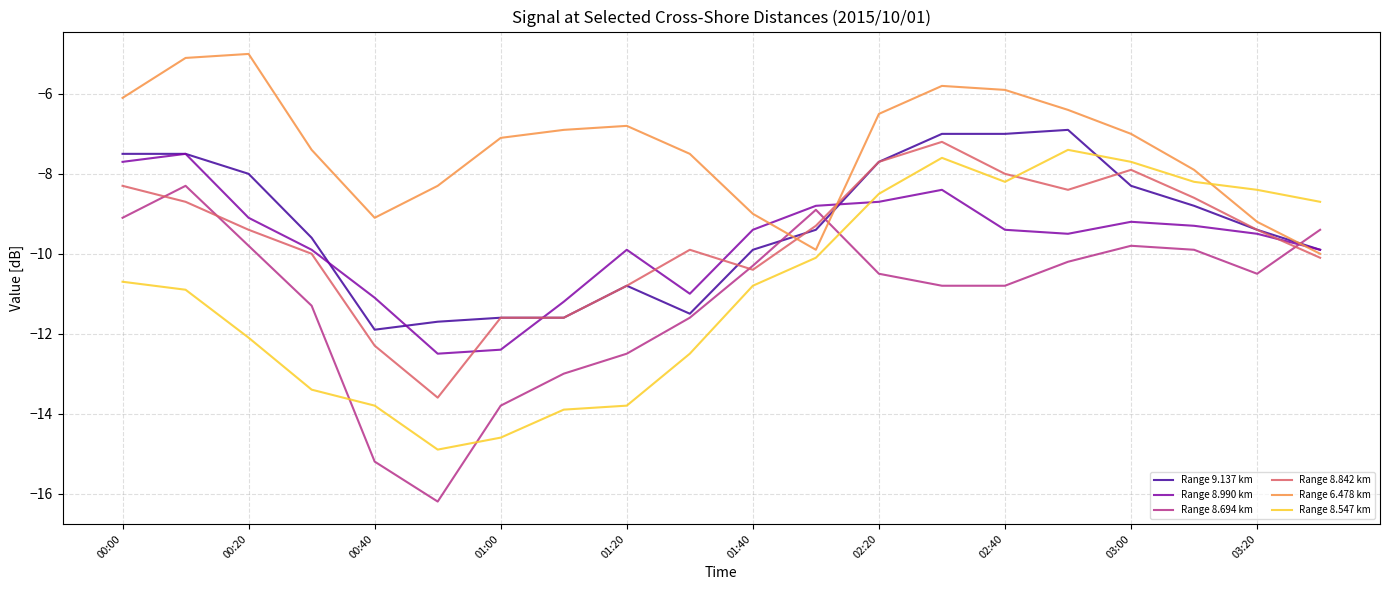

Which series ends up on top after the final intersection of Range 8.990 km and Range 8.694 km?

Range 8.694 km